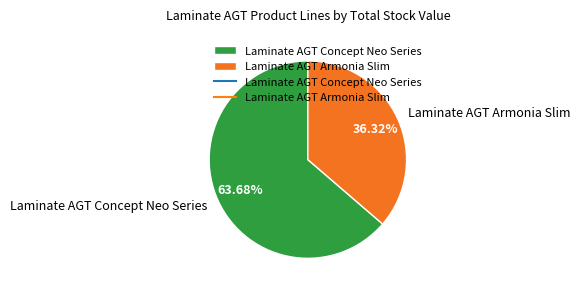

Between Laminate AGT Concept Neo Series and Laminate AGT Armonia Slim, which is larger?

Laminate AGT Concept Neo Series